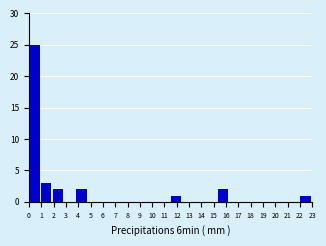

Over which range of the x-axis is the bar tallest?

0.0 to 1.0